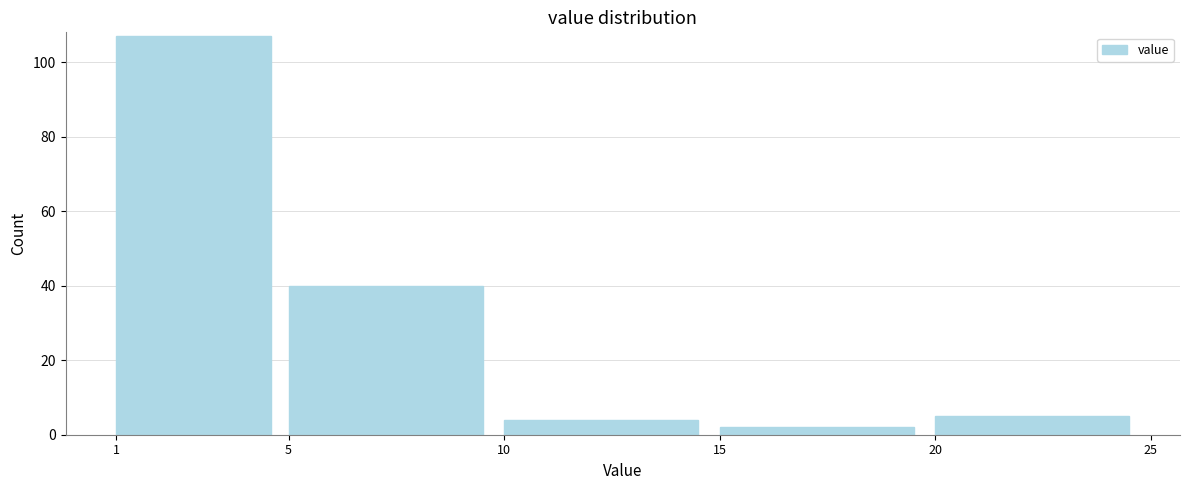

Over which range of the x-axis is the bar tallest?

1 to 5